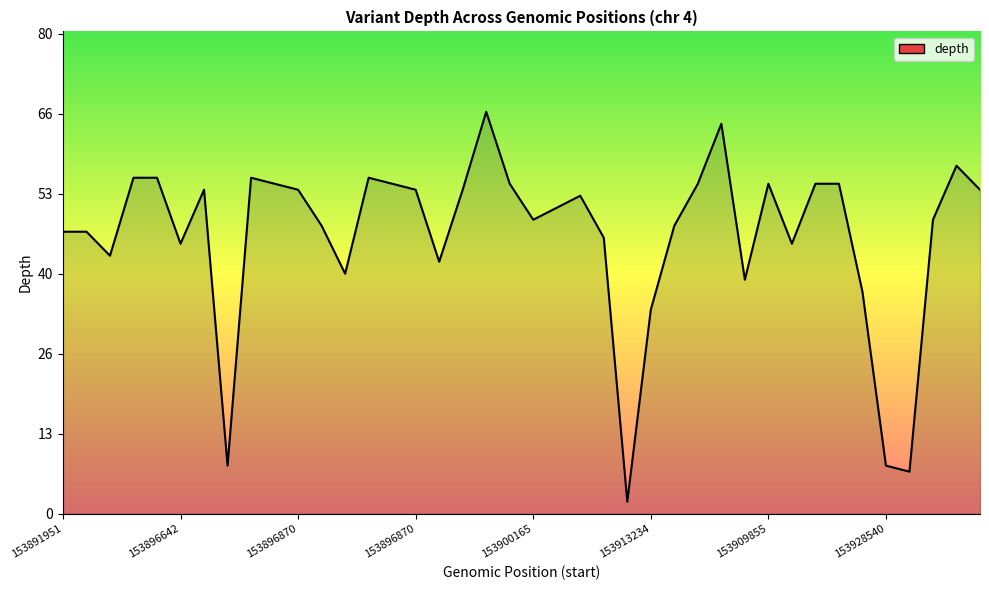

What is the difference between the maximum and minimum values?

65